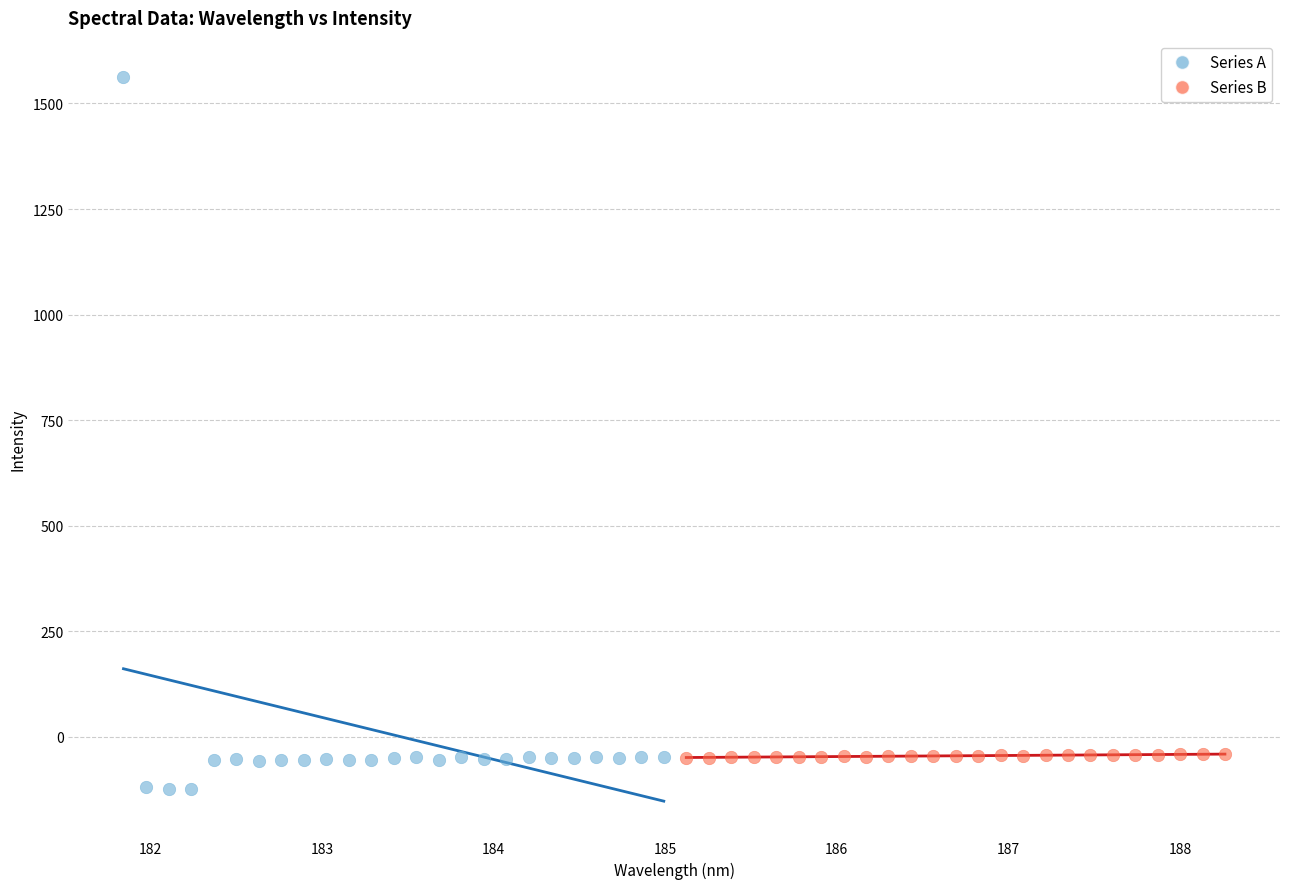

Which series contains the lowest Y value?

Series A